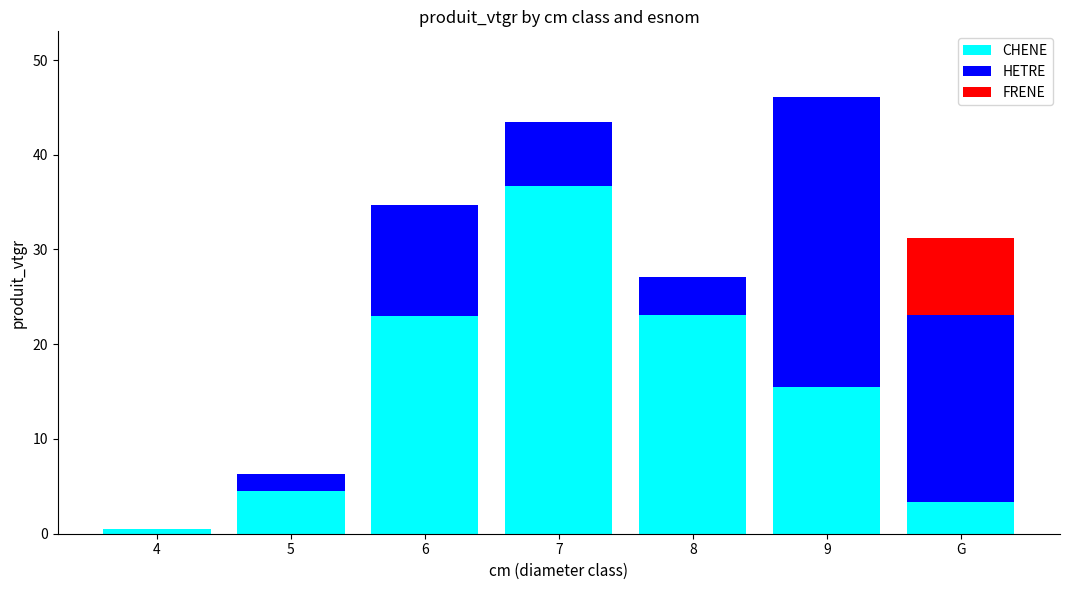

Reading left to right, what are the values for CHENE?

4=0.5	5=4.5	6=23.0	7=36.7	8=23.0	9=15.5	G=3.3